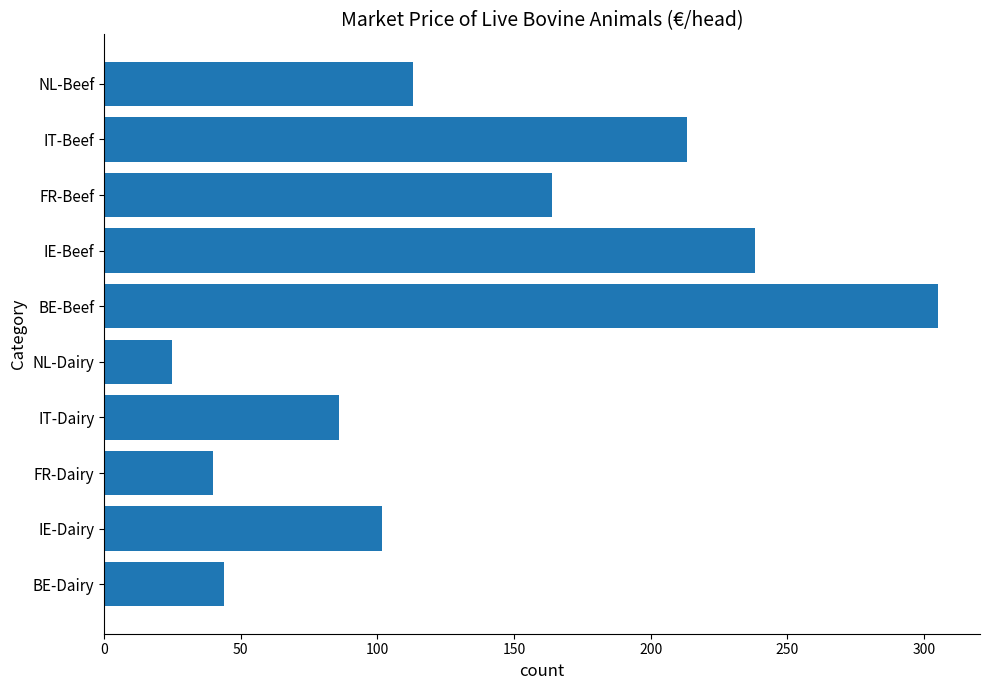

True or false: the data shows 238.2 at IE-Beef.

True